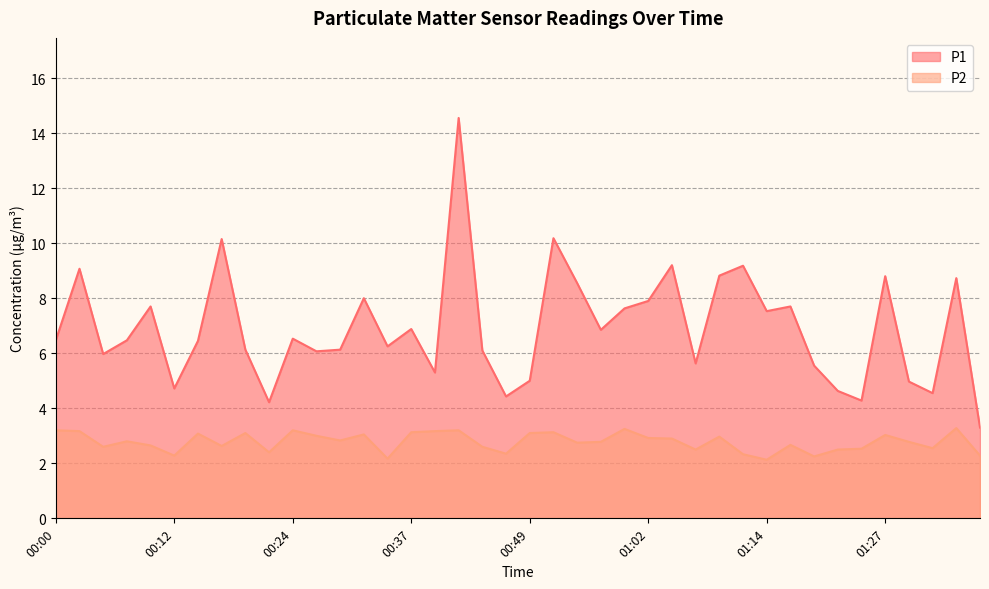

Which label corresponds to the smallest value in the chart?

01:14